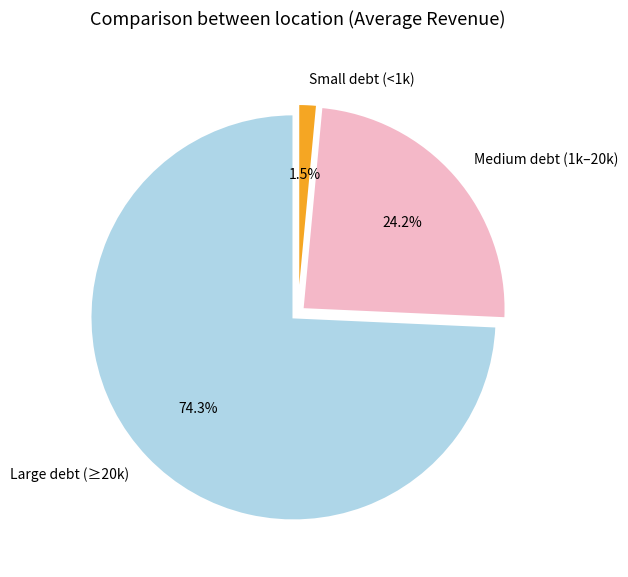

What is the total percentage of Medium debt (1k–20k) and Large debt (≥20k)?

98.5%